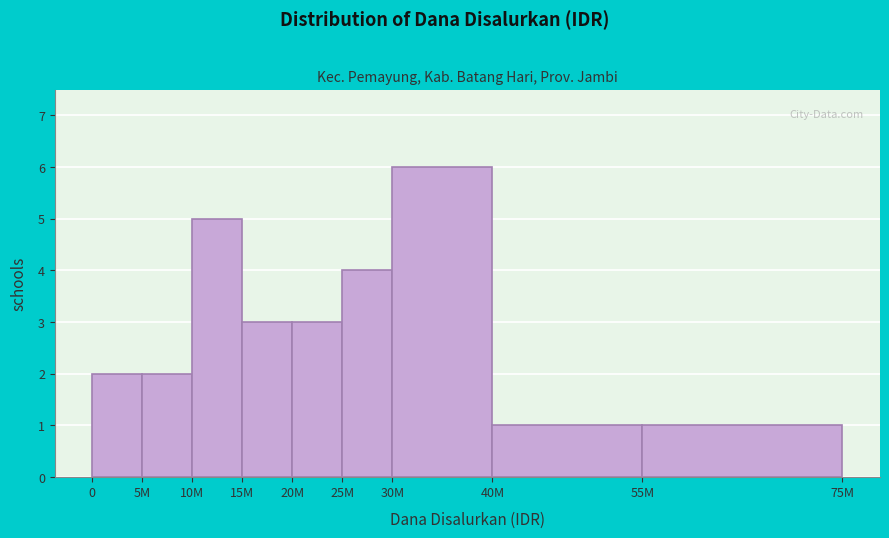

Reading right to left, extract all data points from this chart.

1	1	6	4	3	3	5	2	2